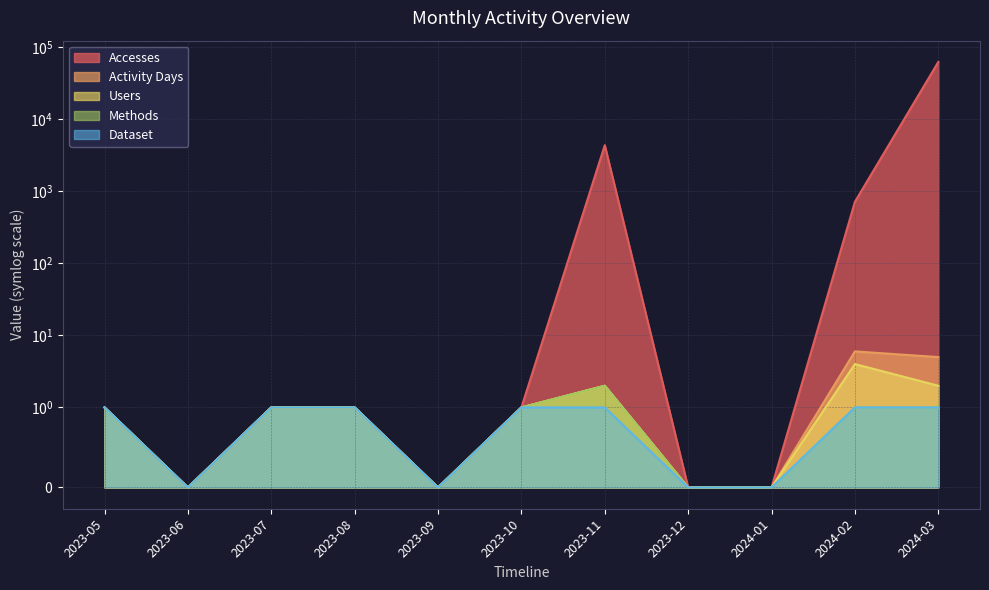

At which category is the sum across all series the highest?

2024-03